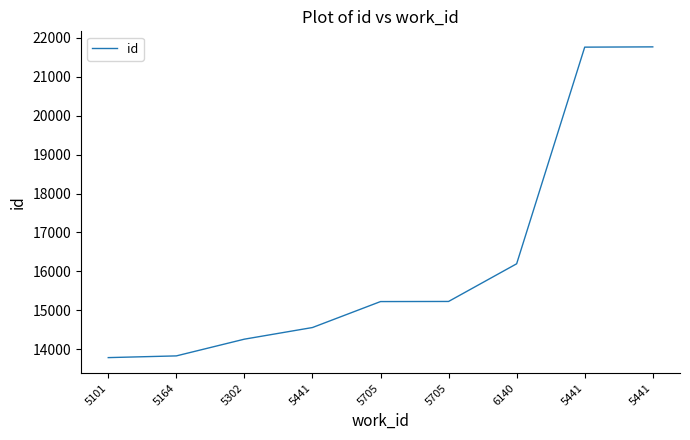

Reading right to left, list all the values displayed in this chart.

5441=21768	5441=21761	6140=16194	5705=15226	5705=15223	5441=14556	5302=14257	5164=13827	5101=13783